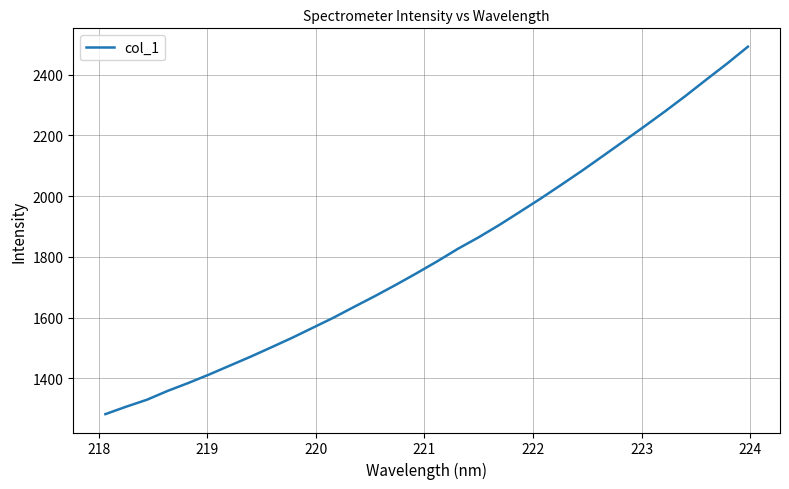

What is the minimum value shown in the chart?

1281.8